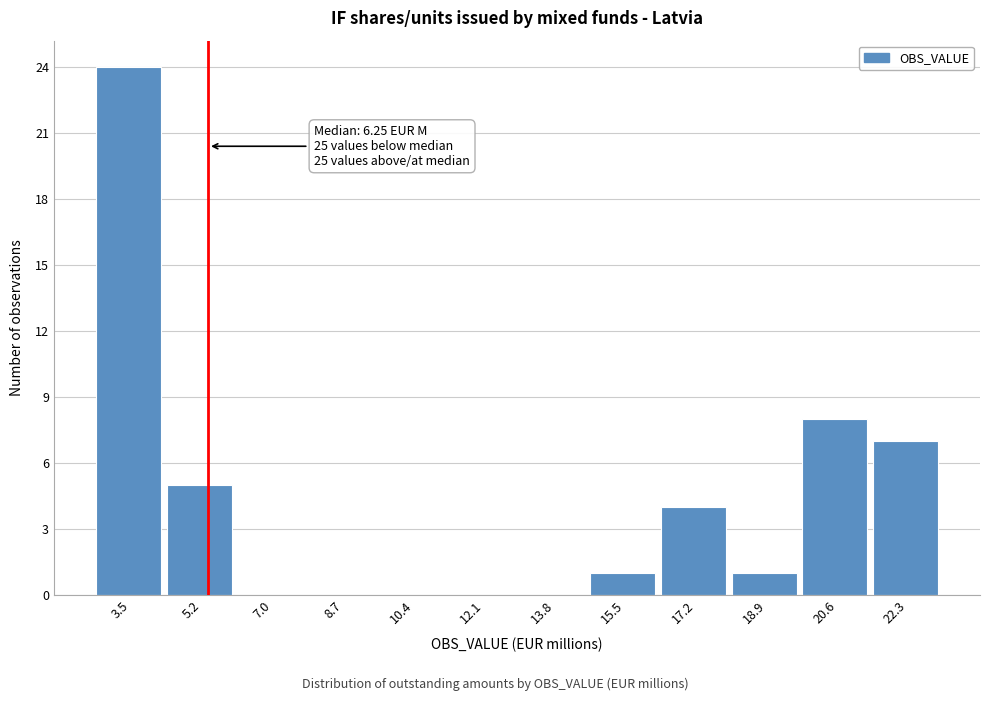

Reading right to left, transcribe all the data shown in this chart.

22.3=7	20.6=8	18.9=1	17.2=4	15.5=1	13.8=0	12.1=0	10.4=0	8.7=0	7.0=0	5.2=5	3.5=24